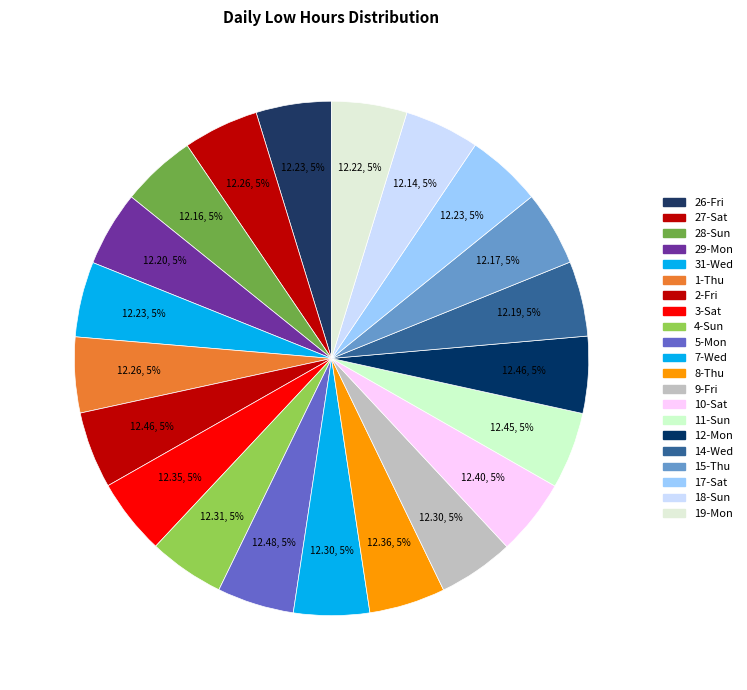

Between 29-Mon and 14-Wed, which is larger?

29-Mon